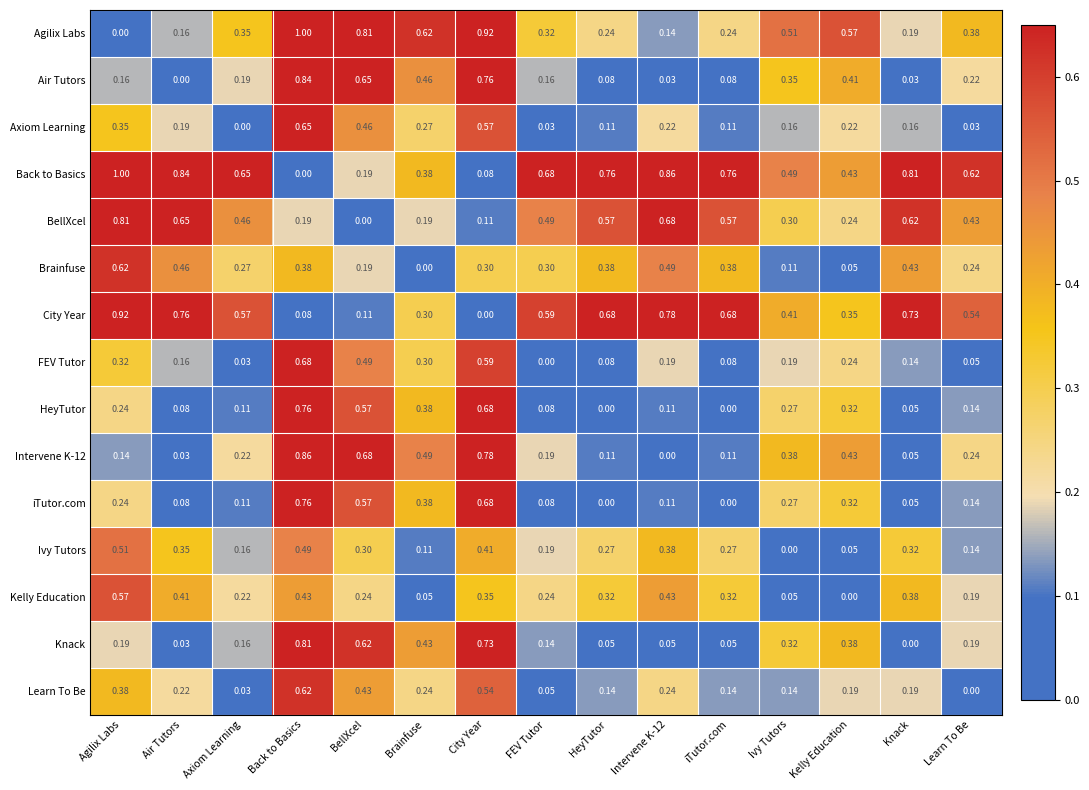

At which label does FEV Tutor reach its minimum?

FEV Tutor